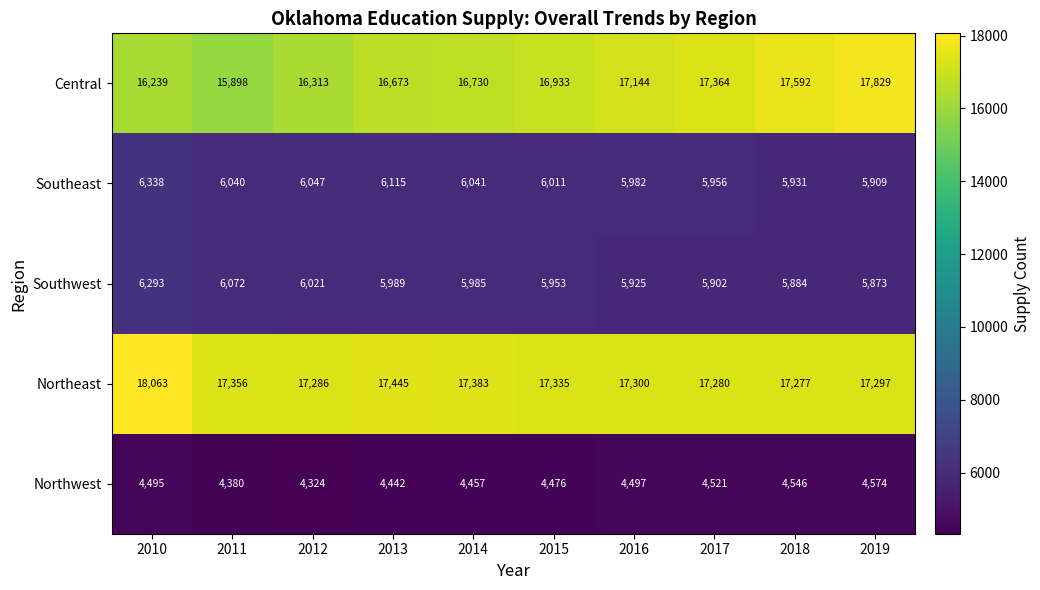

The value of Central at 2017 is 27225. True or false?

False